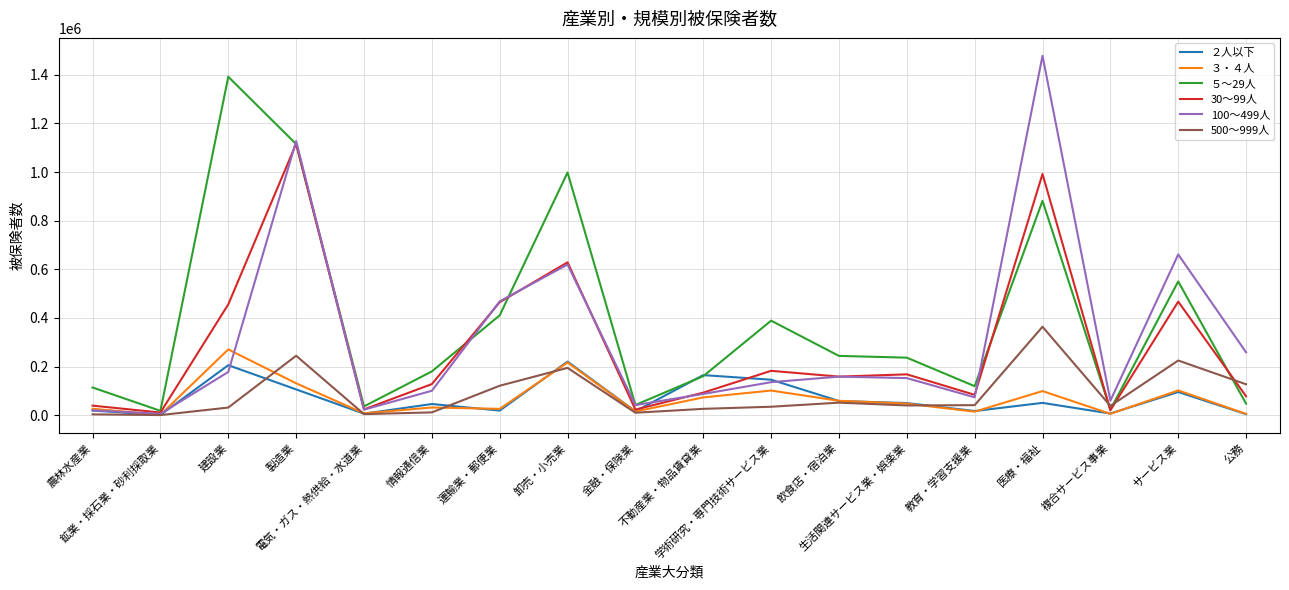

What is the difference between the 100～499人 values at 学術研究・専門技術サービス業 and 製造業?

991370